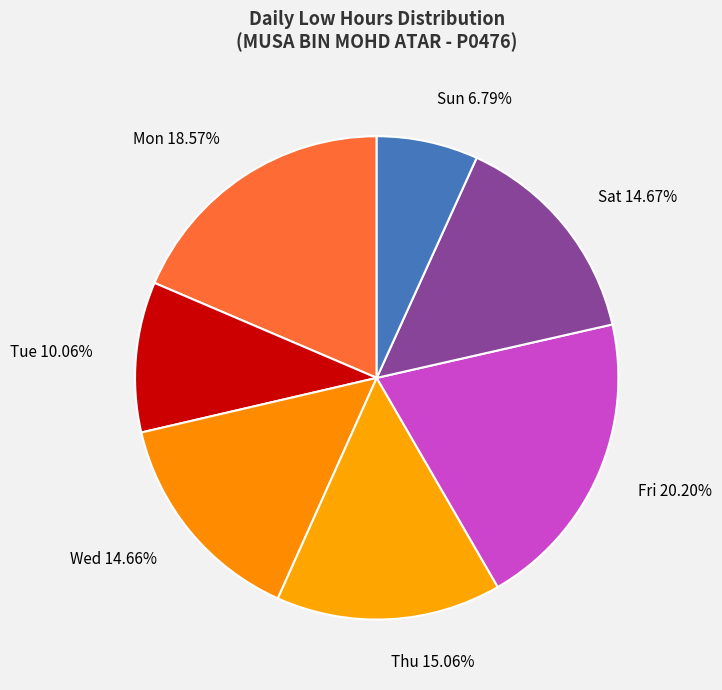

Combined, do Sat 14.67% and Mon 18.57% account for over 50%?

No